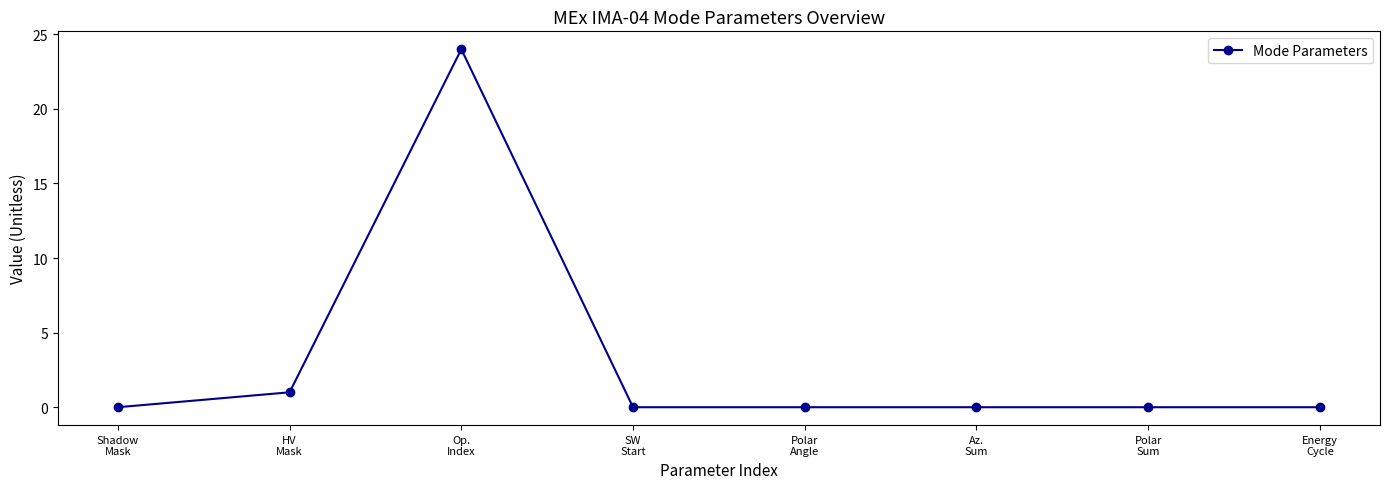

Reading left to right, extract all data points from this chart.

Shadow
Mask=0	HV
Mask=1	Op.
Index=24	SW
Start=0	Polar
Angle=0	Az.
Sum=0	Polar
Sum=0	Energy
Cycle=0